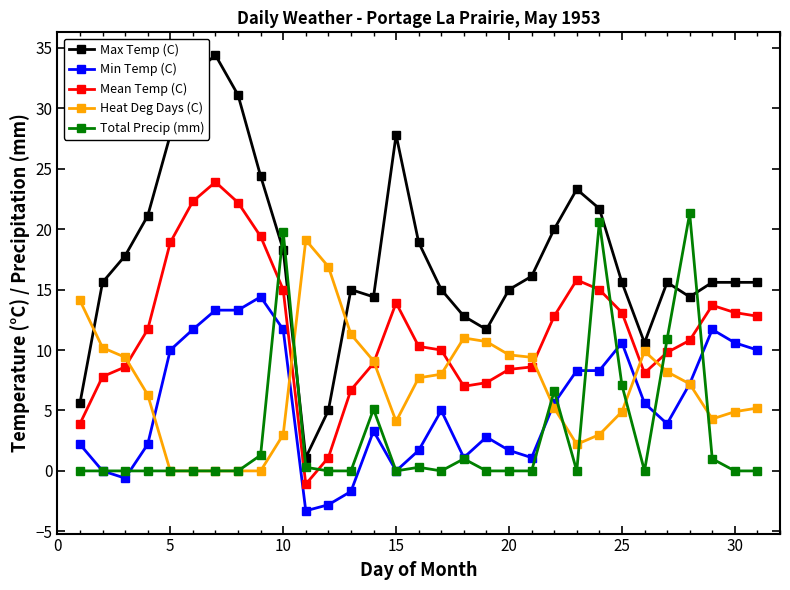

What are all the series names shown in the legend?

Max Temp (C), Min Temp (C), Mean Temp (C), Heat Deg Days (C), Total Precip (mm)